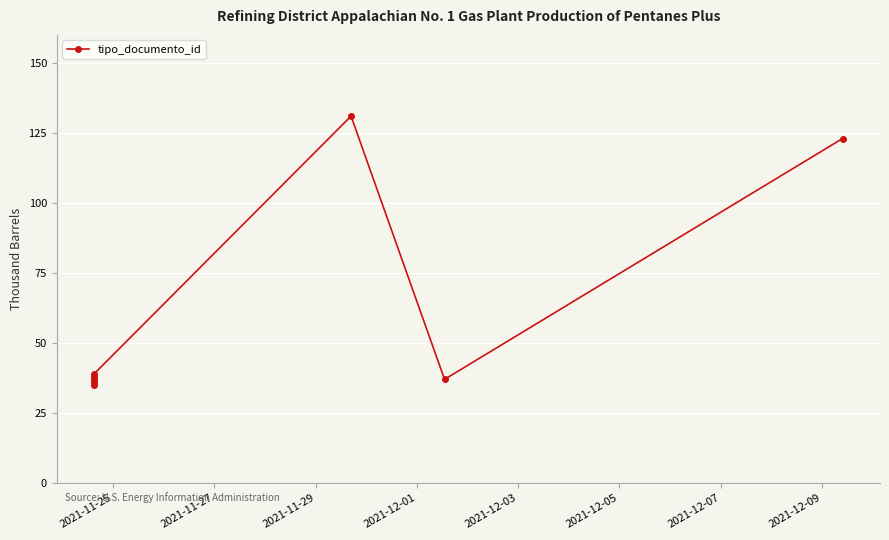

What is the sum of all values?

476